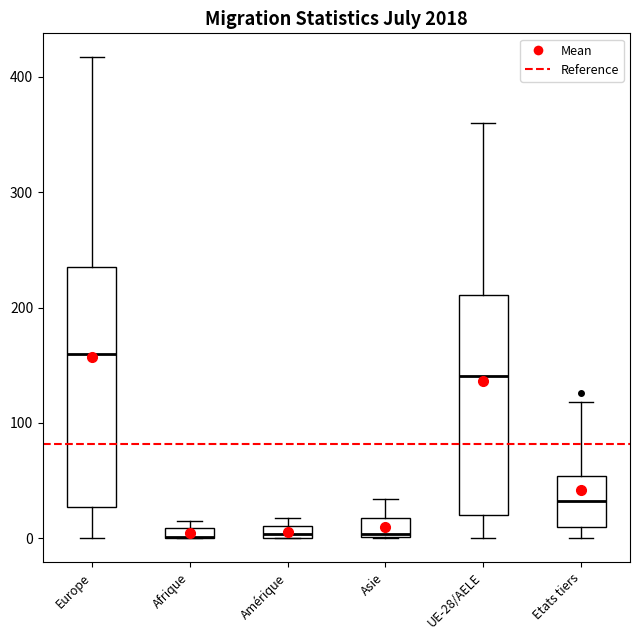

Where does the median line of the box for UE-28/AELE sit on the y-axis? The values are not printed on the chart, so give them approximately, as read against the axis.

140